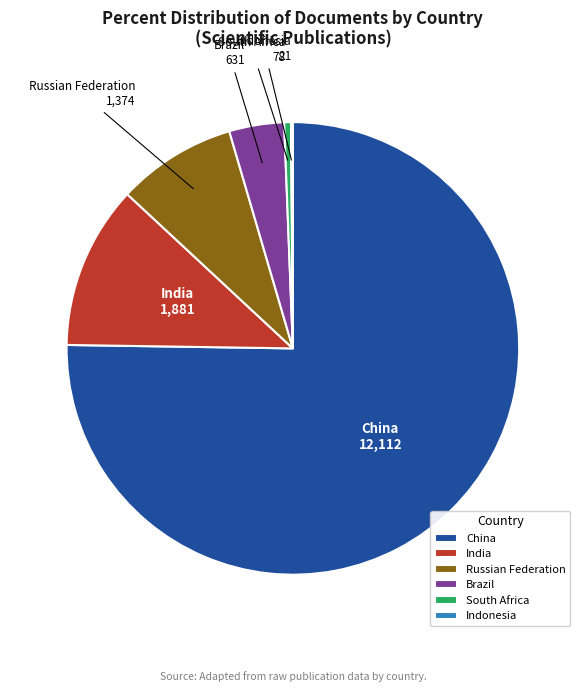

Which category has the biggest portion of the pie?

China